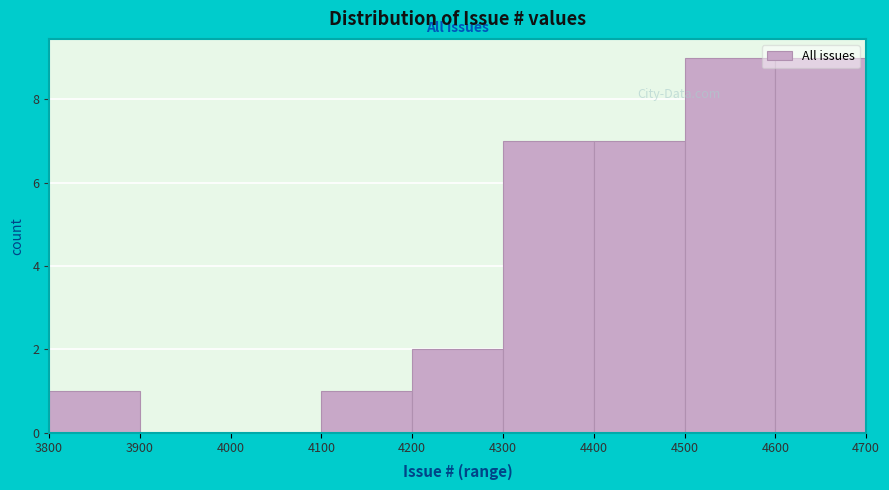

Reading left to right, transcribe this chart: for each bar, give the range it covers on the x-axis and its height. The values are not printed on the chart, so give them approximately, as read against the axis.

3800 to 3900: 1
3900 to 4000: 0
4000 to 4100: 0
4100 to 4200: 1
4200 to 4300: 2
4300 to 4400: 7
4400 to 4500: 7
4500 to 4600: 9
4600 to 4700: 9